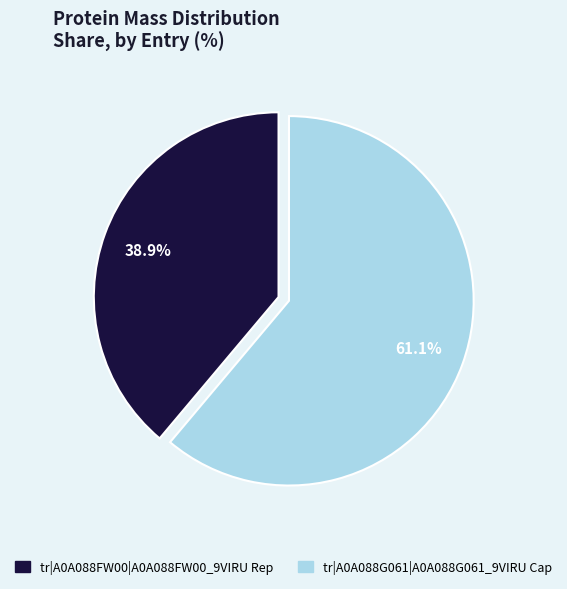

Which has a higher value, tr|A0A088G061|A0A088G061_9VIRU Cap or tr|A0A088FW00|A0A088FW00_9VIRU Rep?

tr|A0A088G061|A0A088G061_9VIRU Cap